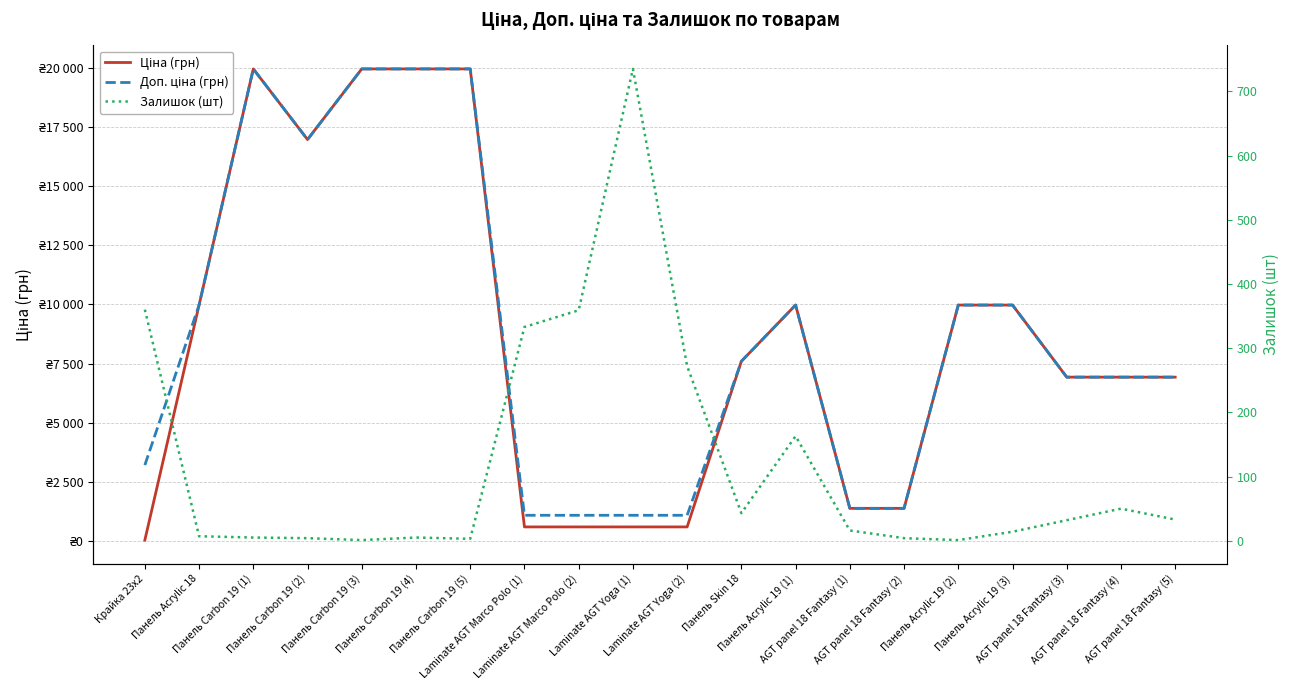

Reading right to left, transcribe all the data shown in this chart.

Ціна (грн): AGT panel 18 Fantasy (5)=6925.7	AGT panel 18 Fantasy (4)=6925.7	AGT panel 18 Fantasy (3)=6925.7	Панель Acrylic 19 (3)=9975.0	Панель Acrylic 19 (2)=9975.0	AGT panel 18 Fantasy (2)=1375.4	AGT panel 18 Fantasy (1)=1375.4	Панель Acrylic 19 (1)=9975.0	Панель Skin 18=7596.5	Laminate AGT Yoga (2)=589.9	Laminate AGT Yoga (1)=589.9	Laminate AGT Marco Polo (2)=589.9	Laminate AGT Marco Polo (1)=589.9	Панель Carbon 19 (5)=19964.2	Панель Carbon 19 (4)=19964.2	Панель Carbon 19 (3)=19964.2	Панель Carbon 19 (2)=16976.3	Панель Carbon 19 (1)=19964.2	Панель Acrylic 18=9975.0	Крайка 23x2=32.0
Доп. ціна (грн): AGT panel 18 Fantasy (5)=6925.7	AGT panel 18 Fantasy (4)=6925.7	AGT panel 18 Fantasy (3)=6925.7	Панель Acrylic 19 (3)=9975.0	Панель Acrylic 19 (2)=9975.0	AGT panel 18 Fantasy (2)=1375.0	AGT panel 18 Fantasy (1)=1375.0	Панель Acrylic 19 (1)=9975.0	Панель Skin 18=7596.5	Laminate AGT Yoga (2)=1081.7	Laminate AGT Yoga (1)=1081.7	Laminate AGT Marco Polo (2)=1081.7	Laminate AGT Marco Polo (1)=1081.7	Панель Carbon 19 (5)=19964.2	Панель Carbon 19 (4)=19964.2	Панель Carbon 19 (3)=19964.2	Панель Carbon 19 (2)=16976.3	Панель Carbon 19 (1)=19964.2	Панель Acrylic 18=9975.0	Крайка 23x2=3205.0
Залишок (шт): AGT panel 18 Fantasy (5)=33.0	AGT panel 18 Fantasy (4)=50.0	AGT panel 18 Fantasy (3)=32.0	Панель Acrylic 19 (3)=14.0	Панель Acrylic 19 (2)=1.0	AGT panel 18 Fantasy (2)=4.0	AGT panel 18 Fantasy (1)=16.0	Панель Acrylic 19 (1)=163.0	Панель Skin 18=43.0	Laminate AGT Yoga (2)=272.0	Laminate AGT Yoga (1)=735.0	Laminate AGT Marco Polo (2)=359.0	Laminate AGT Marco Polo (1)=333.0	Панель Carbon 19 (5)=3.0	Панель Carbon 19 (4)=5.0	Панель Carbon 19 (3)=1.0	Панель Carbon 19 (2)=4.0	Панель Carbon 19 (1)=5.0	Панель Acrylic 18=7.0	Крайка 23x2=360.0